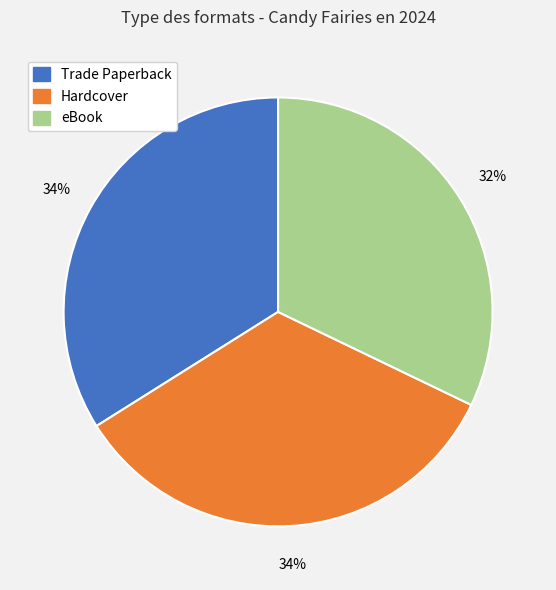

Does any single category account for the majority?

No